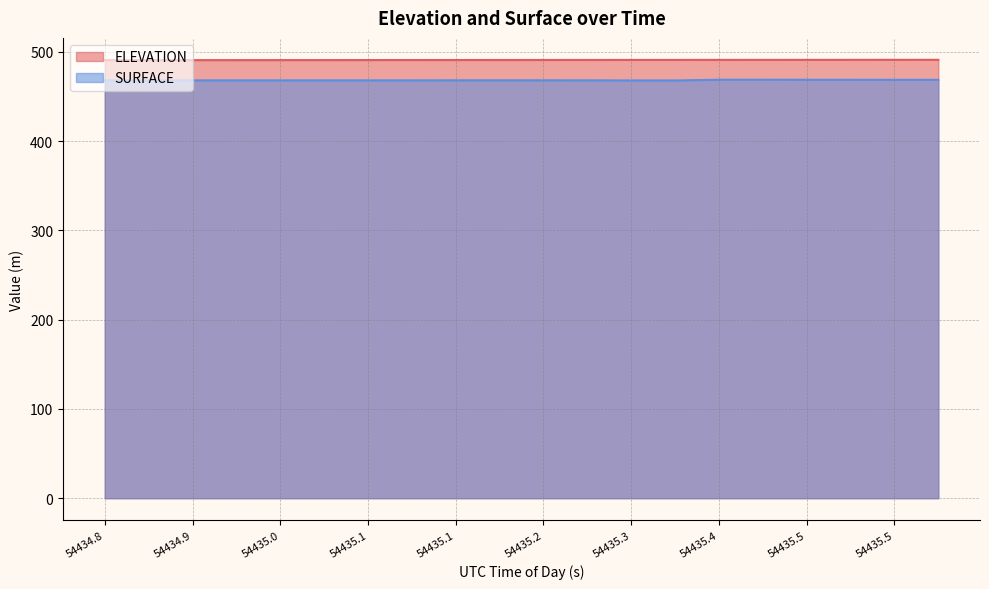

Reading right to left, list all the values displayed in this chart.

ELEVATION: 491.2	491.2	491.1	491.1	491.1	491.1	491.0	491.0	491.0	491.0	491.0	490.9	490.9	490.9	490.9	490.9	490.8	490.8	490.8	490.8
SURFACE: 468.8	468.8	468.8	468.8	468.8	468.8	468.1	468.1	468.2	468.2	468.2	468.2	468.2	468.2	468.2	468.2	468.2	468.2	468.1	468.2